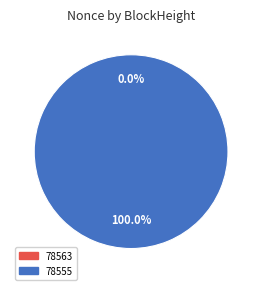

Is 78563 the majority of the pie?

No